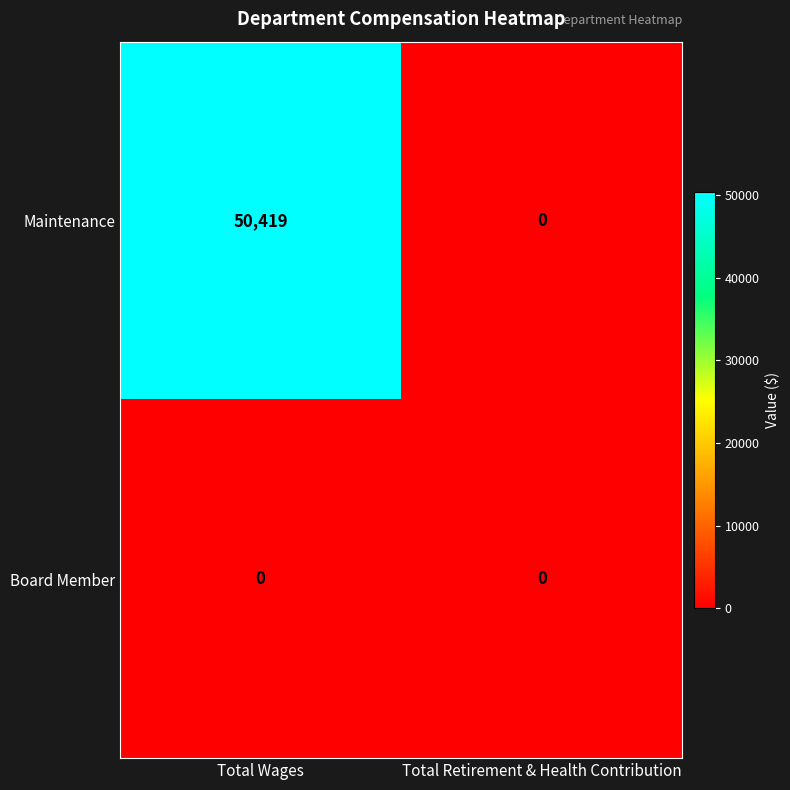

Rank the series by their average value, from highest to lowest.

Maintenance, Board Member